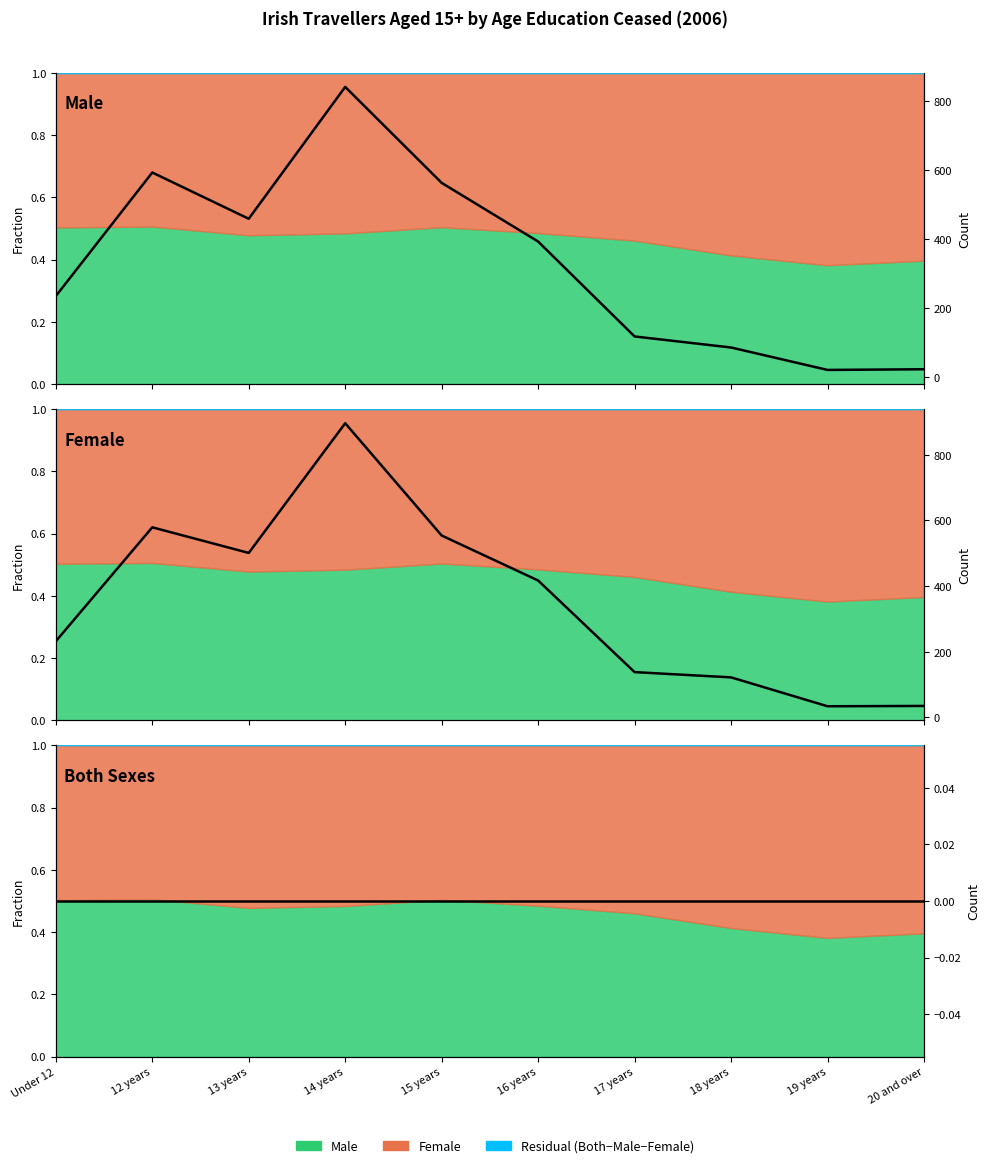

Between 13 years and 20 and over, which is larger?

13 years